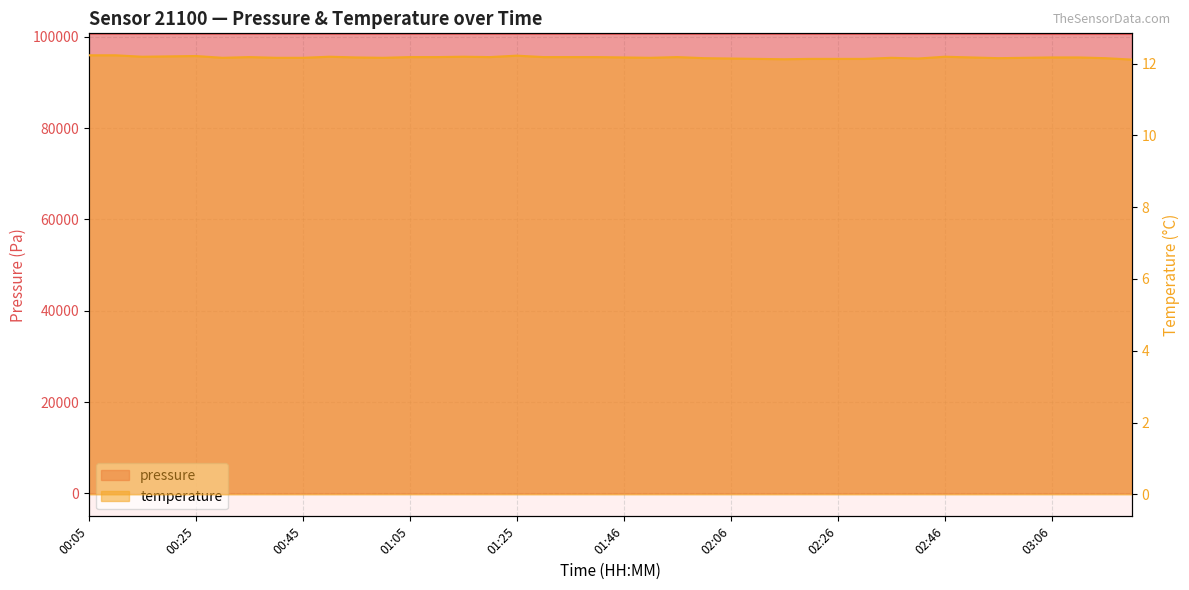

Rank the categories by temperature value from highest to lowest.

00:05, 00:10, 01:25, 00:25, 00:20, 00:15, 00:50, 01:15, 02:46, 00:35, 01:05, 01:10, 01:20, 01:30, 01:36, 01:41, 01:56, 00:55, 01:46, 02:51, 03:06, 03:11, 00:30, 00:40, 00:45, 01:00, 01:51, 02:36, 03:01, 02:01, 02:56, 03:16, 02:06, 02:41, 02:11, 02:21, 02:26, 02:31, 02:16, 03:21